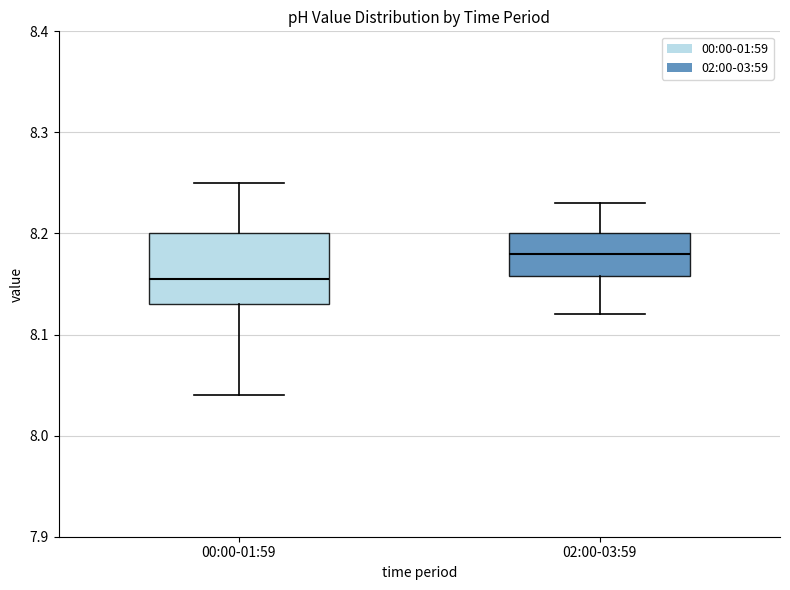

Which box has the highest median line?

02:00-03:59